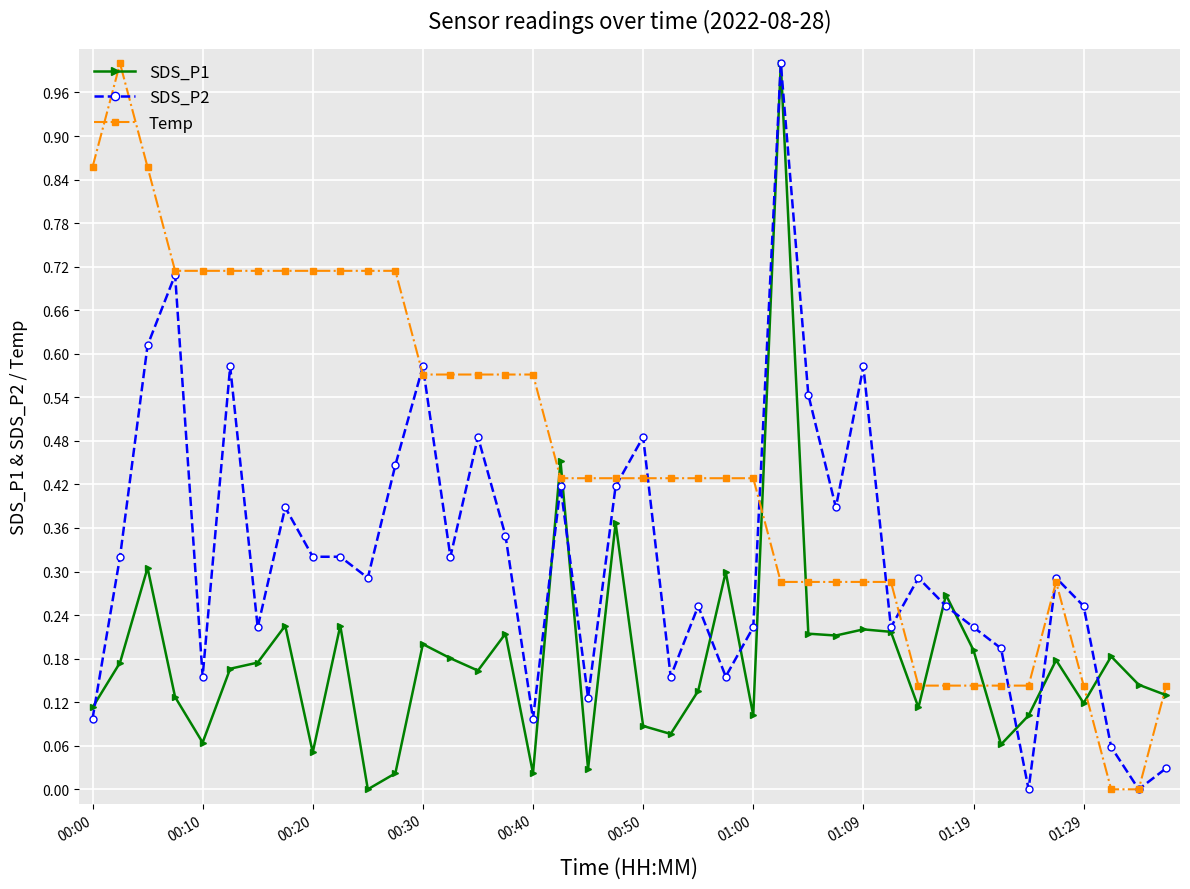

What is the highest value of the Temp series?

1.0